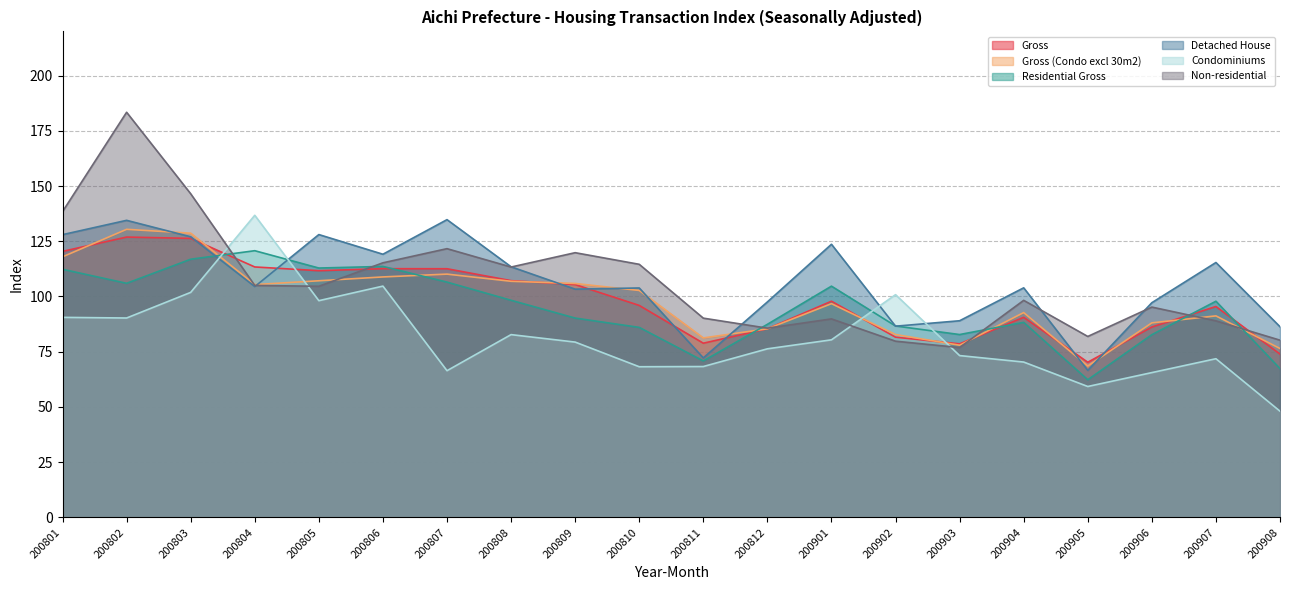

At which category is the sum across all series the highest?

200802